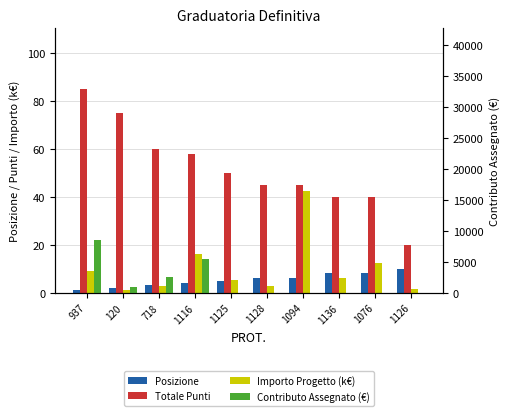

What is the value of the Importo Progetto (k€) bar at the 8th from the left?

6.0